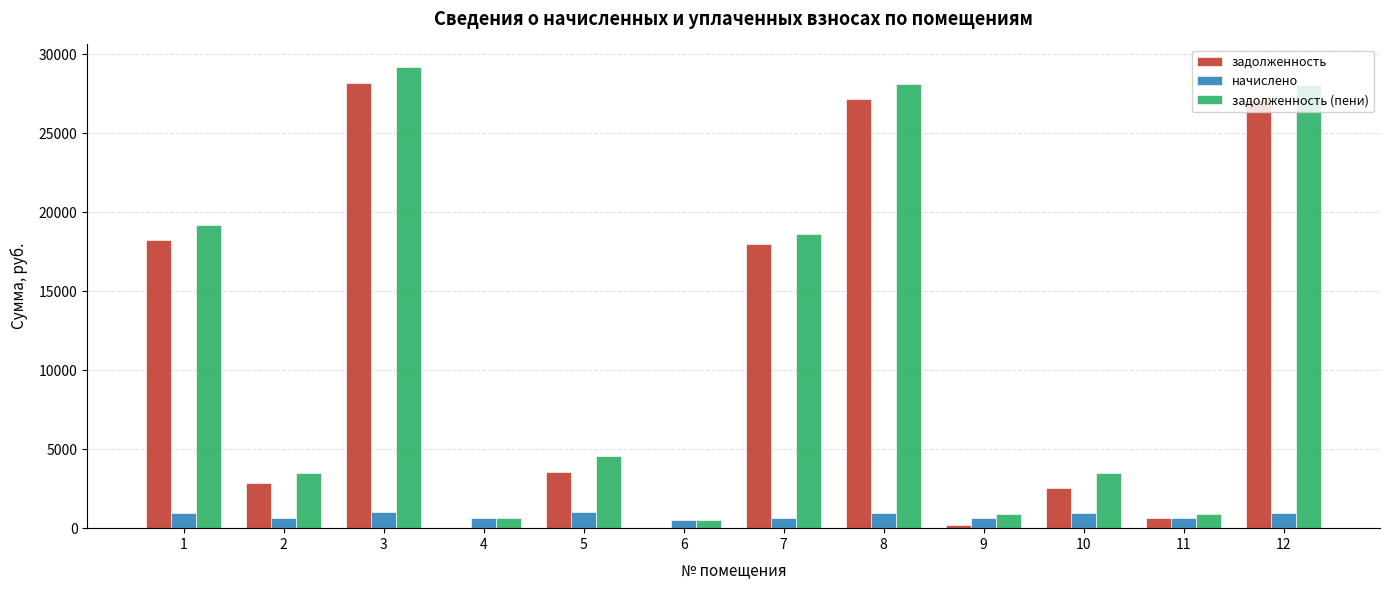

What is the highest value of the задолженность (пени) series?

29163.4